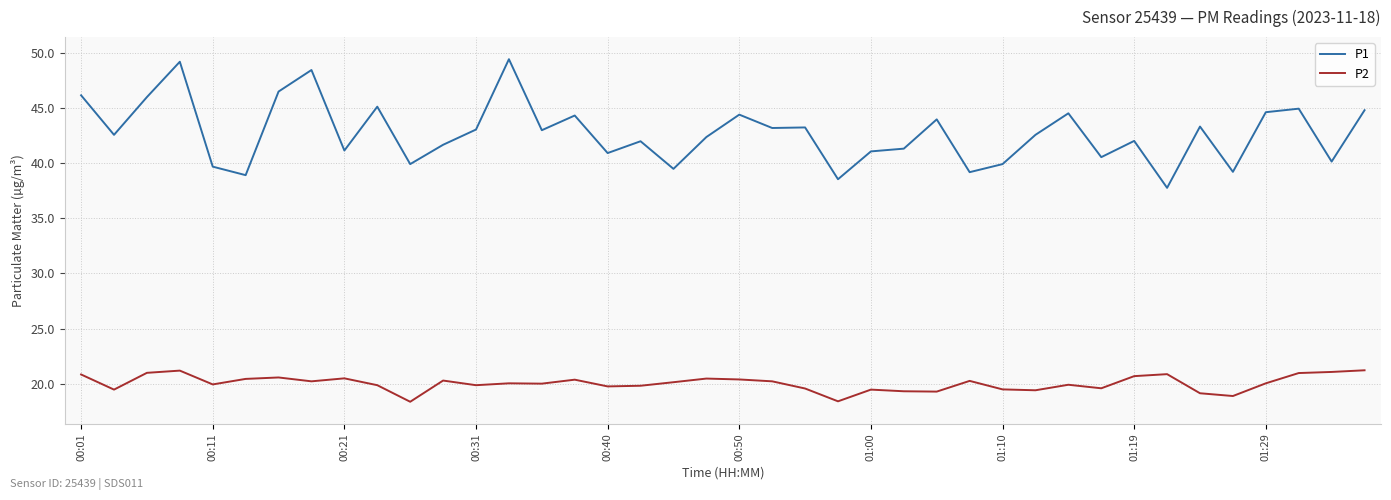

Which series has the largest range (max minus min)?

P1